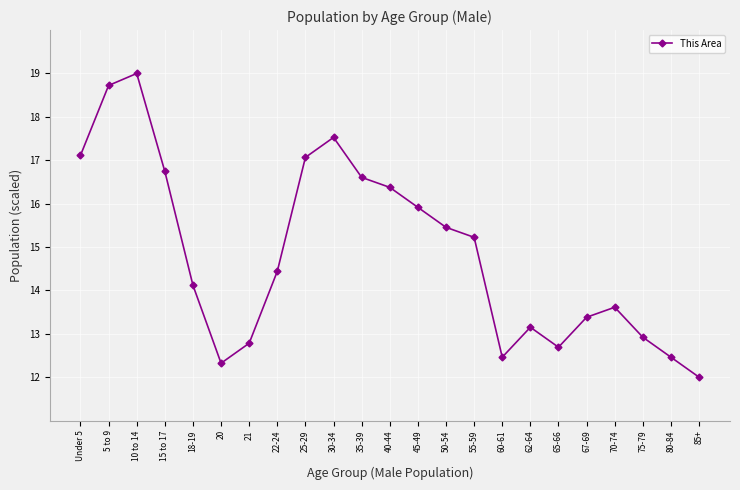

What is the difference between the maximum and minimum values?

7.0